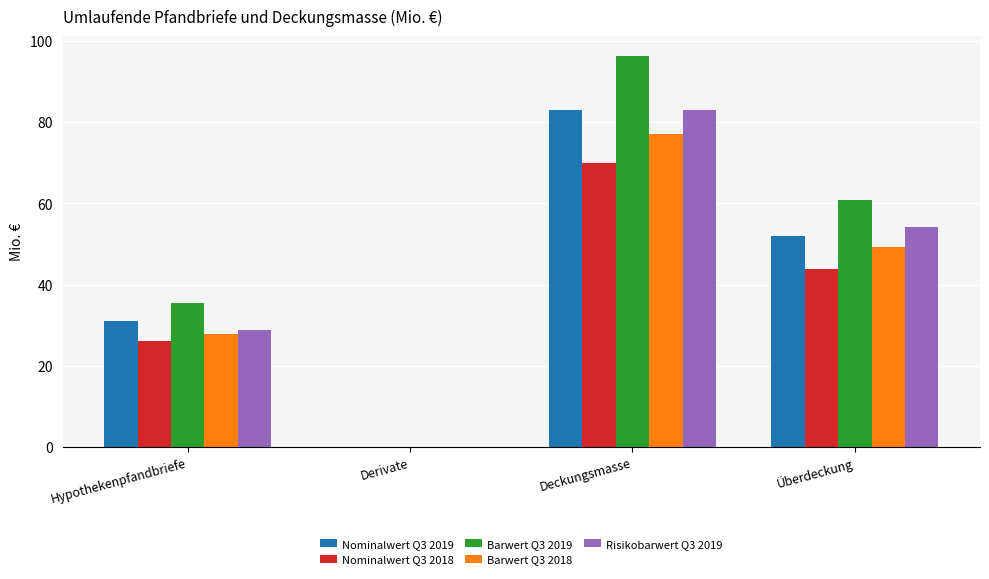

Which series has the widest spread of values?

Barwert Q3 2019